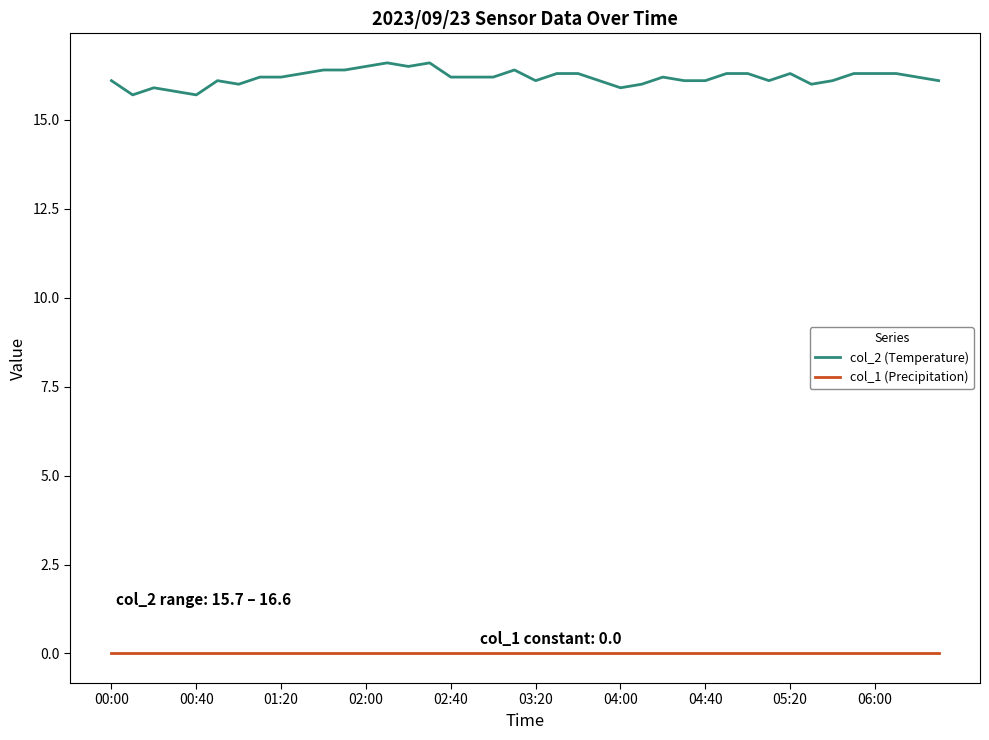

Reading right to left, list all the values displayed in this chart.

col_2 (Temperature): 16.1	16.2	16.3	16.3	16.3	16.1	16.0	16.3	16.1	16.3	16.3	16.1	16.1	16.2	16.0	15.9	16.1	16.3	16.3	16.1	16.4	16.2	16.2	16.2	16.6	16.5	16.6	16.5	16.4	16.4	16.3	16.2	16.2	16.0	16.1	15.7	15.8	15.9	15.7	16.1
col_1 (Precipitation): 0.0	0.0	0.0	0.0	0.0	0.0	0.0	0.0	0.0	0.0	0.0	0.0	0.0	0.0	0.0	0.0	0.0	0.0	0.0	0.0	0.0	0.0	0.0	0.0	0.0	0.0	0.0	0.0	0.0	0.0	0.0	0.0	0.0	0.0	0.0	0.0	0.0	0.0	0.0	0.0